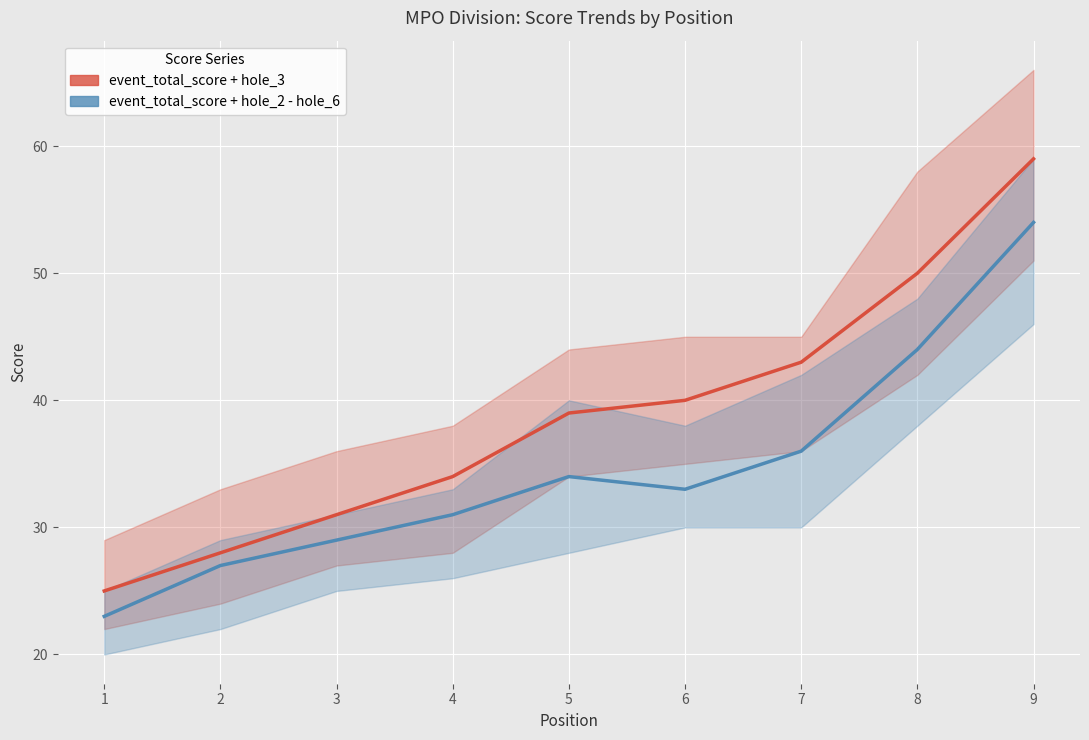

Where is event_total_score + hole_2 - hole_6 nearest to the value 38?

7